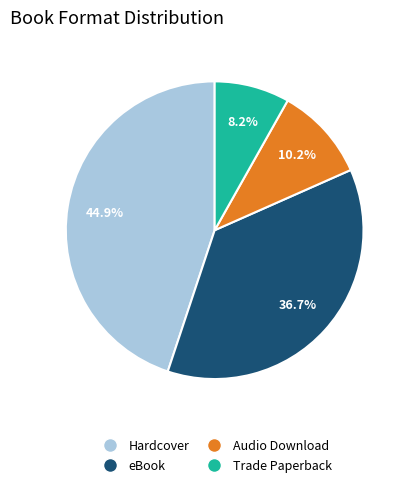

What is the ratio of the value at Audio Download to the value at Hardcover?

0.2